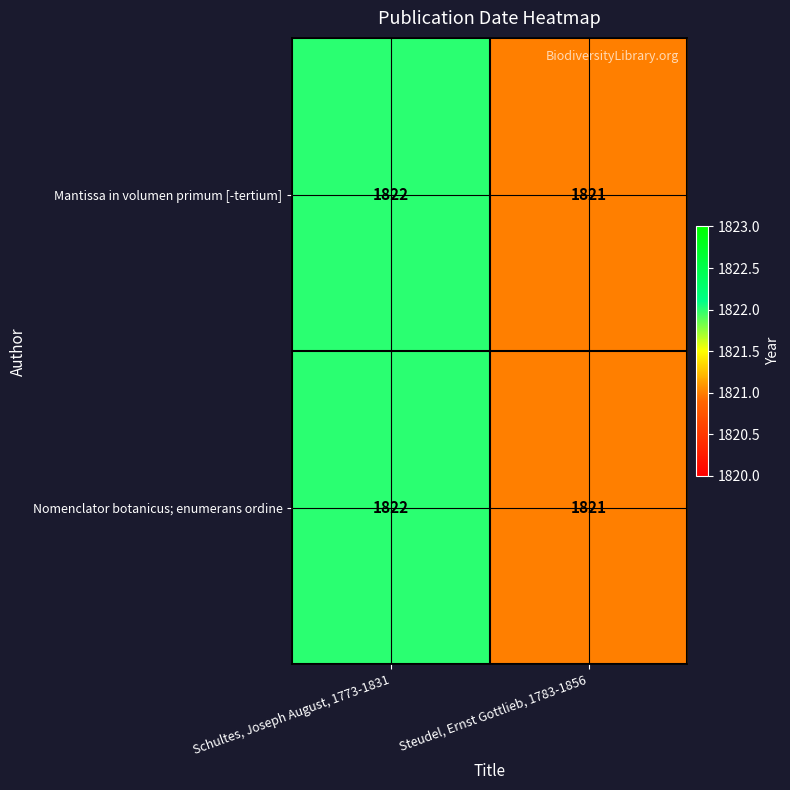

Reading left to right, list all the values displayed in this chart.

Mantissa in volumen primum [-tertium]: 1822	1821
Nomenclator botanicus; enumerans ordine: 1822	1821